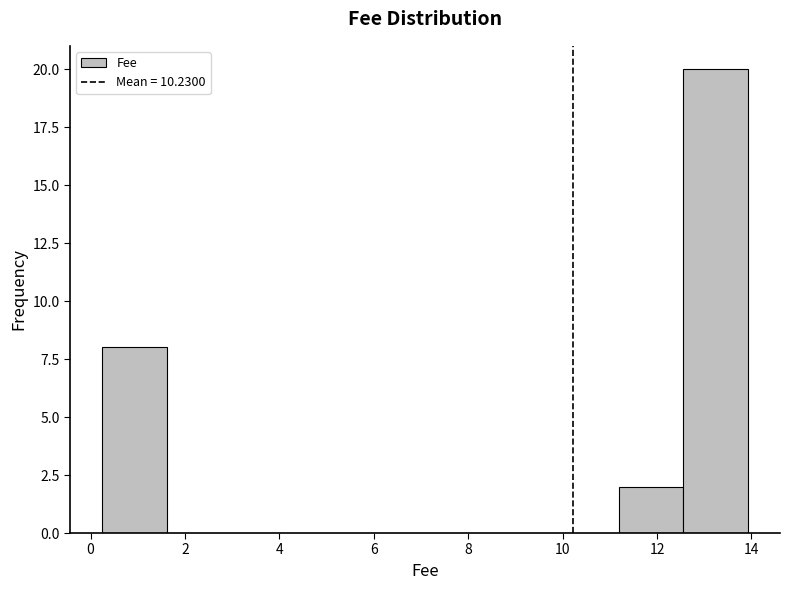

Which range on the x-axis has the tallest bar?

12.6 to 14.0